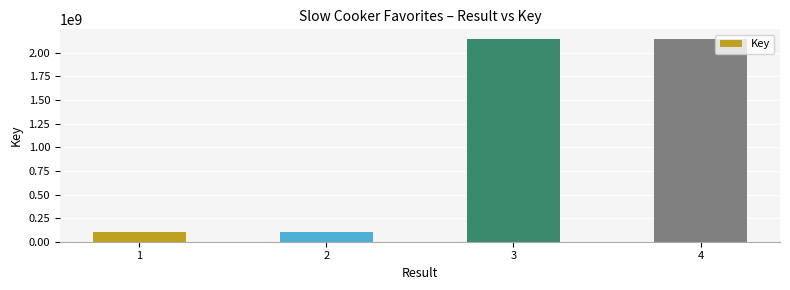

Between 4 and 1, which is larger?

4